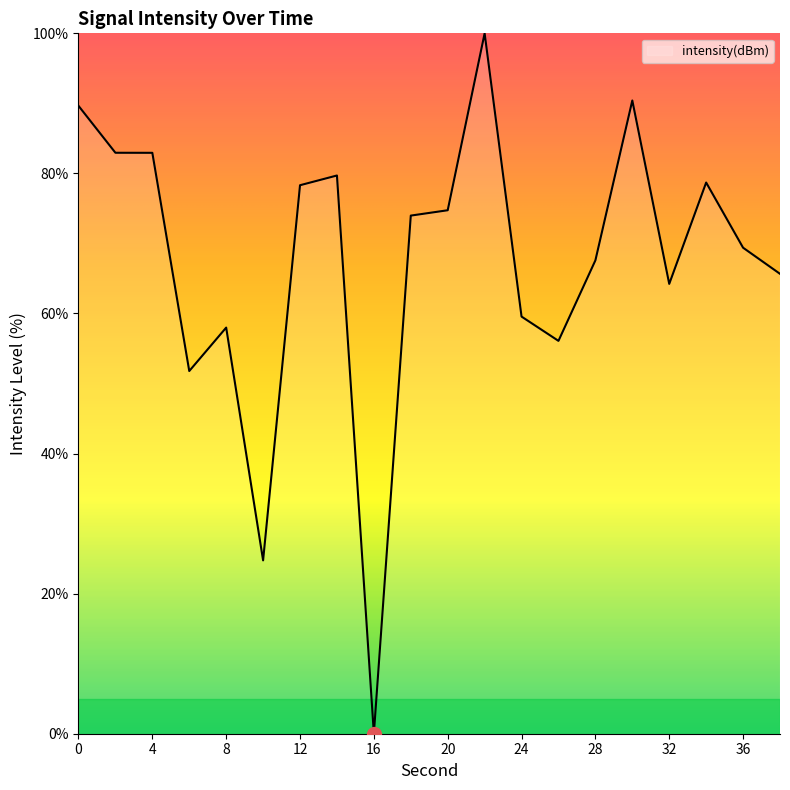

What is the difference between the maximum and minimum values?

100.0